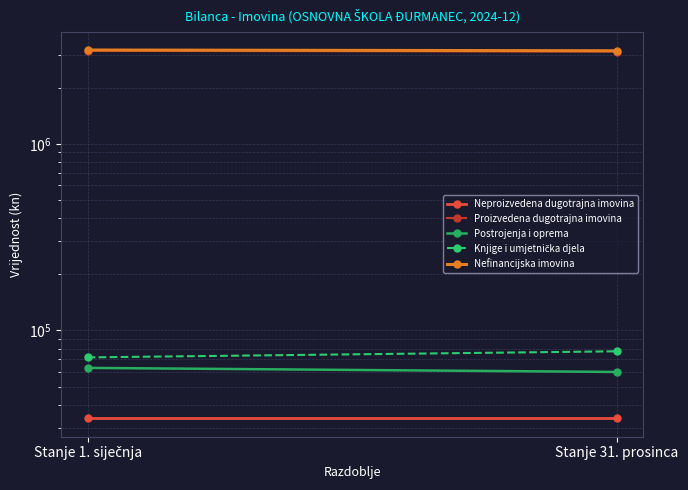

Reading left to right, list all the values displayed in this chart.

Neproizvedena dugotrajna imovina: Stanje 1. siječnja=33805.6	Stanje 31. prosinca=33805.6
Proizvedena dugotrajna imovina: Stanje 1. siječnja=3151481.5	Stanje 31. prosinca=3121832.7
Postrojenja i oprema: Stanje 1. siječnja=62974.9	Stanje 31. prosinca=59902.1
Knjige i umjetnička djela: Stanje 1. siječnja=71712.1	Stanje 31. prosinca=77282.2
Nefinancijska imovina: Stanje 1. siječnja=3185299.9	Stanje 31. prosinca=3155651.2